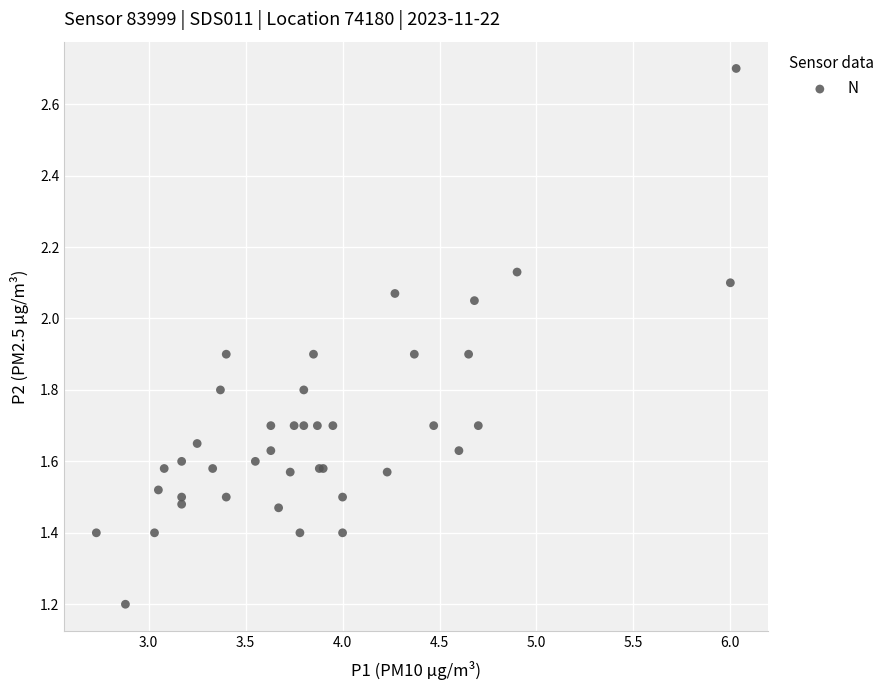

What Y value in the scatter plot is closest to 1?

1.2